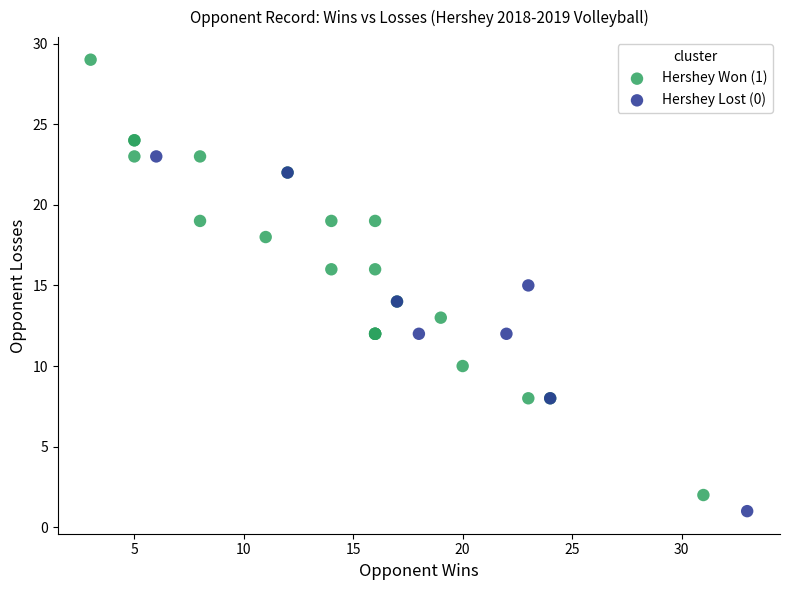

Which series has the widest spread of Y values?

Hershey Won (1)